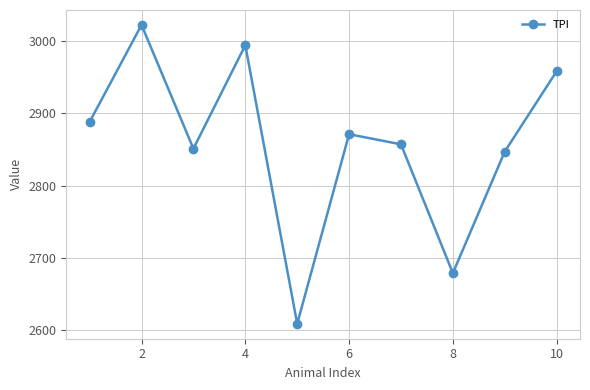

What is the smallest value displayed?

2609